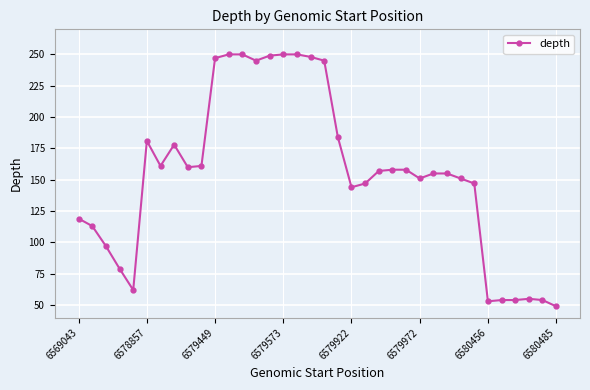

What is the difference between the second highest and minimum values?

201